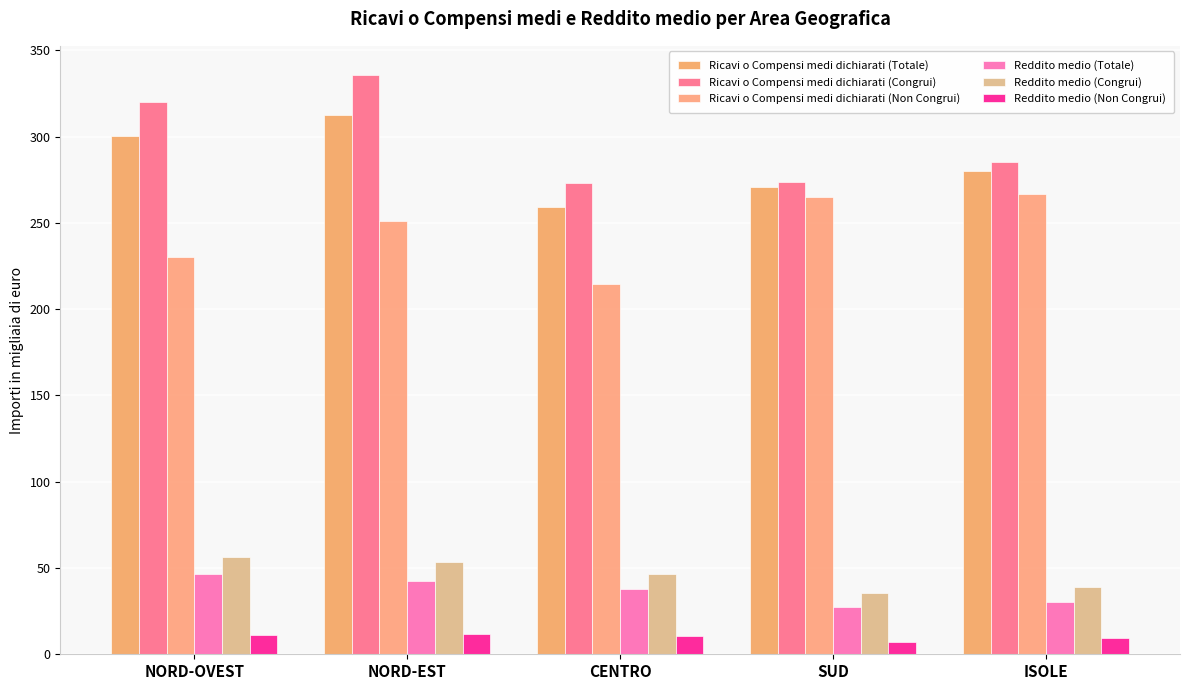

Is it true that Ricavi o Compensi medi dichiarati (Totale) equals 279.8 at ISOLE?

True